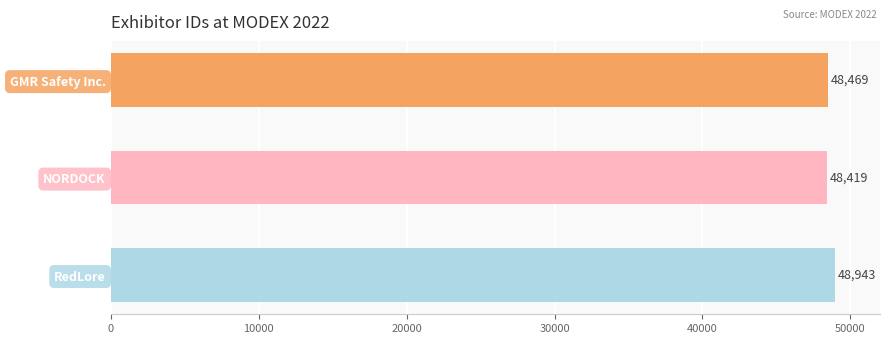

What is the average value?

48610